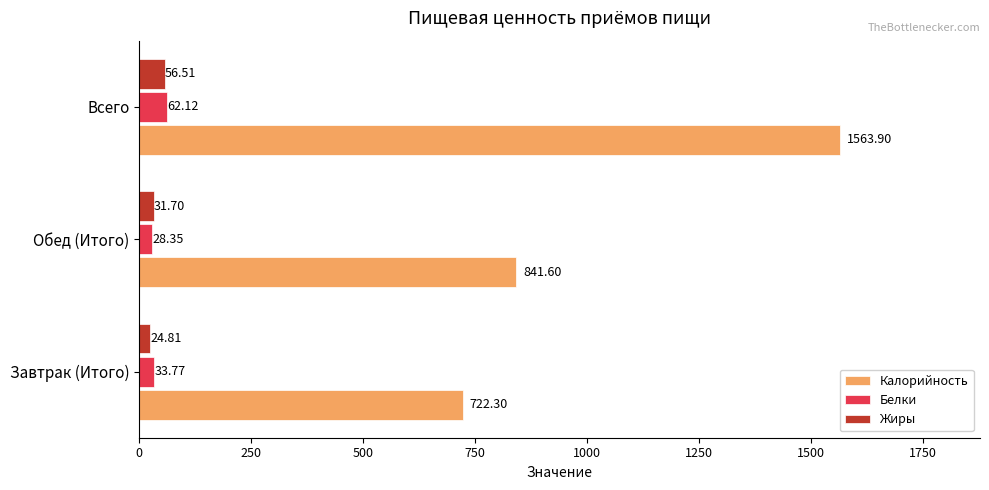

Which series changed the most between Обед (Итого) and Всего?

Калорийность